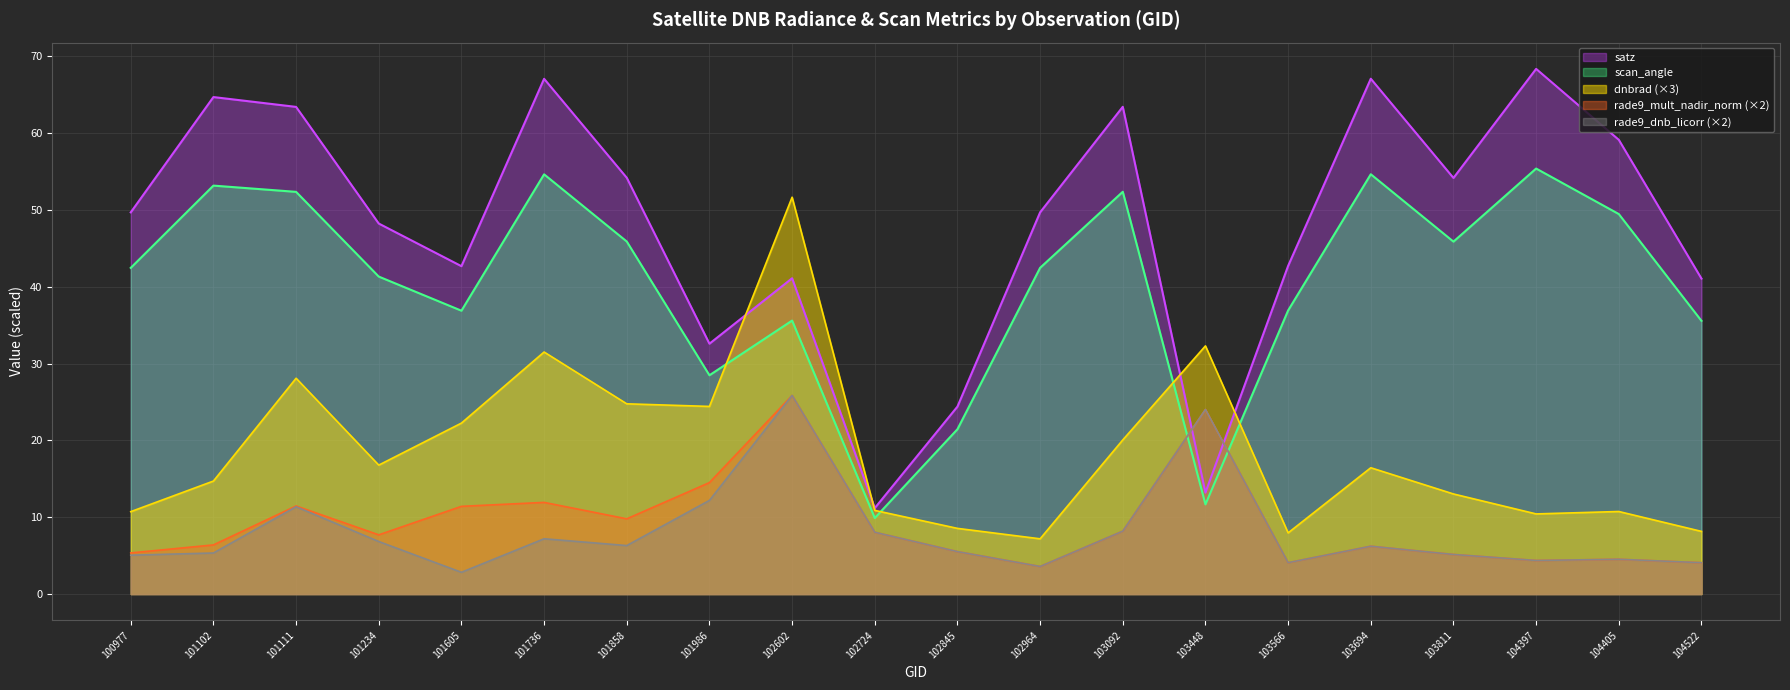

What is the average value of the rade9_dnb_licorr series?

8.0